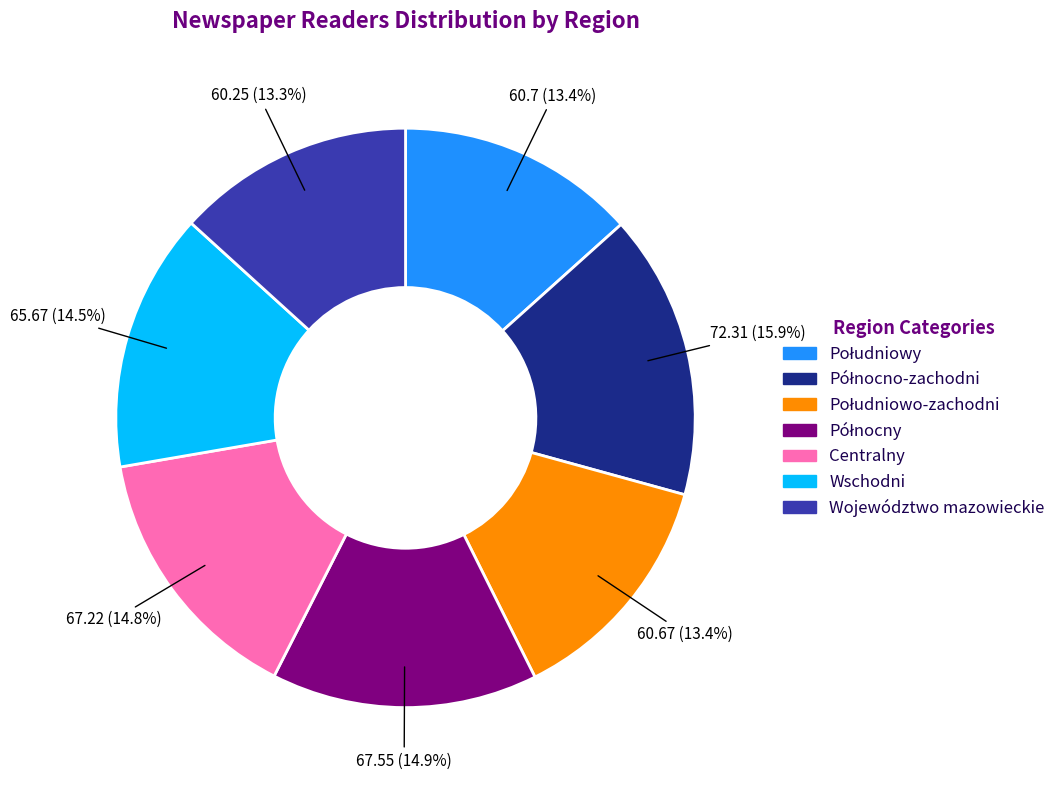

How many segments does this pie chart have?

7